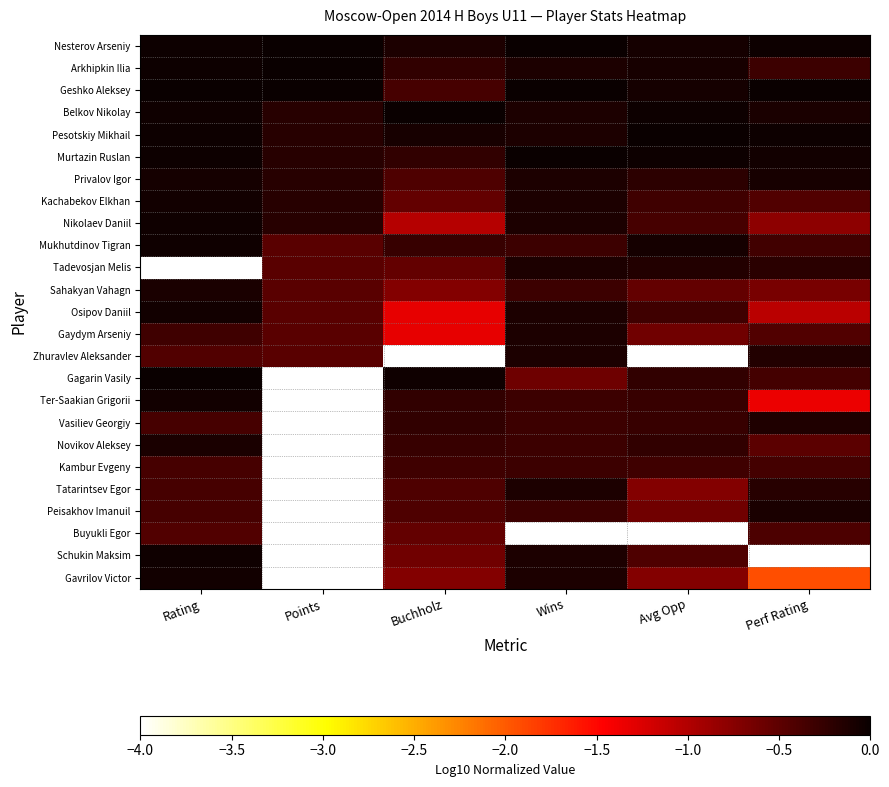

Reading right to left, extract all data points from this chart.

Nesterov Arseniy: Perf Rating=-0.0	Avg Opp=-0.1	Wins=-0.0	Buchholz=-0.1	Points=-0.0	Rating=-0.0
Arkhipkin Ilia: Perf Rating=-0.3	Avg Opp=-0.1	Wins=-0.1	Buchholz=-0.2	Points=-0.0	Rating=-0.0
Geshko Aleksey: Perf Rating=-0.0	Avg Opp=-0.1	Wins=-0.0	Buchholz=-0.4	Points=-0.0	Rating=-0.0
Belkov Nikolay: Perf Rating=-0.1	Avg Opp=-0.0	Wins=-0.1	Buchholz=-0.0	Points=-0.2	Rating=-0.0
Pesotskiy Mikhail: Perf Rating=-0.0	Avg Opp=-0.0	Wins=-0.1	Buchholz=-0.1	Points=-0.2	Rating=-0.0
Murtazin Ruslan: Perf Rating=-0.1	Avg Opp=-0.0	Wins=-0.0	Buchholz=-0.2	Points=-0.2	Rating=-0.0
Privalov Igor: Perf Rating=-0.1	Avg Opp=-0.2	Wins=-0.1	Buchholz=-0.4	Points=-0.2	Rating=-0.1
Kachabekov Elkhan: Perf Rating=-0.4	Avg Opp=-0.3	Wins=-0.1	Buchholz=-0.5	Points=-0.2	Rating=-0.1
Nikolaev Daniil: Perf Rating=-0.8	Avg Opp=-0.4	Wins=-0.1	Buchholz=-1.0	Points=-0.2	Rating=-0.0
Mukhutdinov Tigran: Perf Rating=-0.3	Avg Opp=-0.1	Wins=-0.3	Buchholz=-0.3	Points=-0.5	Rating=-0.0
Tadevosjan Melis: Perf Rating=-0.2	Avg Opp=-0.1	Wins=-0.1	Buchholz=-0.5	Points=-0.5	Rating=-4.0
Sahakyan Vahagn: Perf Rating=-0.7	Avg Opp=-0.5	Wins=-0.3	Buchholz=-0.7	Points=-0.5	Rating=-0.1
Osipov Daniil: Perf Rating=-1.1	Avg Opp=-0.3	Wins=-0.1	Buchholz=-1.3	Points=-0.5	Rating=-0.1
Gaydym Arseniy: Perf Rating=-0.4	Avg Opp=-0.6	Wins=-0.1	Buchholz=-1.3	Points=-0.5	Rating=-0.3
Zhuravlev Aleksander: Perf Rating=-0.2	Avg Opp=-4.0	Wins=-0.1	Buchholz=-4.0	Points=-0.5	Rating=-0.4
Gagarin Vasily: Perf Rating=-0.3	Avg Opp=-0.2	Wins=-0.6	Buchholz=-0.0	Points=-4.0	Rating=-0.0
Ter-Saakian Grigorii: Perf Rating=-1.4	Avg Opp=-0.3	Wins=-0.3	Buchholz=-0.2	Points=-4.0	Rating=-0.1
Vasiliev Georgiy: Perf Rating=-0.1	Avg Opp=-0.3	Wins=-0.3	Buchholz=-0.2	Points=-4.0	Rating=-0.4
Novikov Aleksey: Perf Rating=-0.5	Avg Opp=-0.2	Wins=-0.3	Buchholz=-0.3	Points=-4.0	Rating=-0.1
Kambur Evgeny: Perf Rating=-0.3	Avg Opp=-0.3	Wins=-0.3	Buchholz=-0.3	Points=-4.0	Rating=-0.4
Tatarintsev Egor: Perf Rating=-0.2	Avg Opp=-0.7	Wins=-0.1	Buchholz=-0.4	Points=-4.0	Rating=-0.4
Peisakhov Imanuil: Perf Rating=-0.1	Avg Opp=-0.6	Wins=-0.3	Buchholz=-0.4	Points=-4.0	Rating=-0.4
Buyukli Egor: Perf Rating=-0.4	Avg Opp=-4.0	Wins=-4.0	Buchholz=-0.5	Points=-4.0	Rating=-0.4
Schukin Maksim: Perf Rating=-4.0	Avg Opp=-0.4	Wins=-0.1	Buchholz=-0.6	Points=-4.0	Rating=-0.0
Gavrilov Victor: Perf Rating=-1.9	Avg Opp=-0.7	Wins=-0.1	Buchholz=-0.7	Points=-4.0	Rating=-0.0